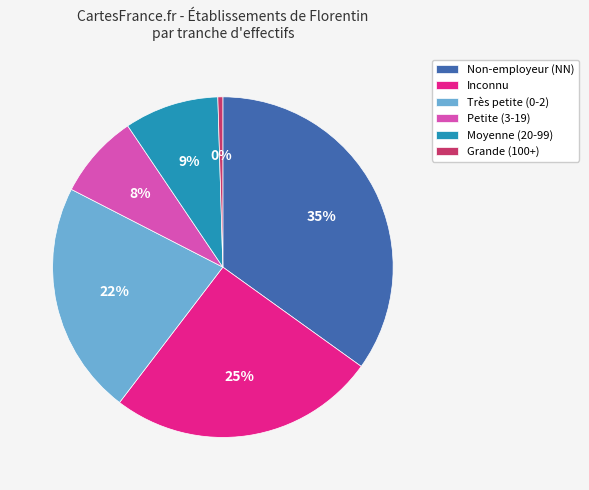

How many slices are in this pie chart?

6